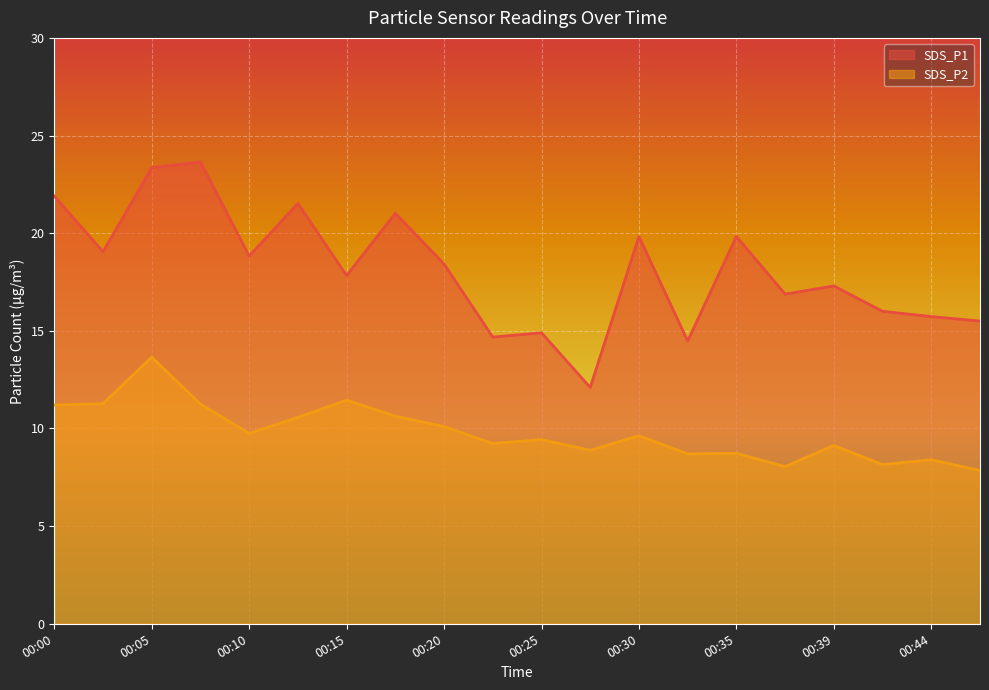

What is the total value across all series at 00:00?

33.1